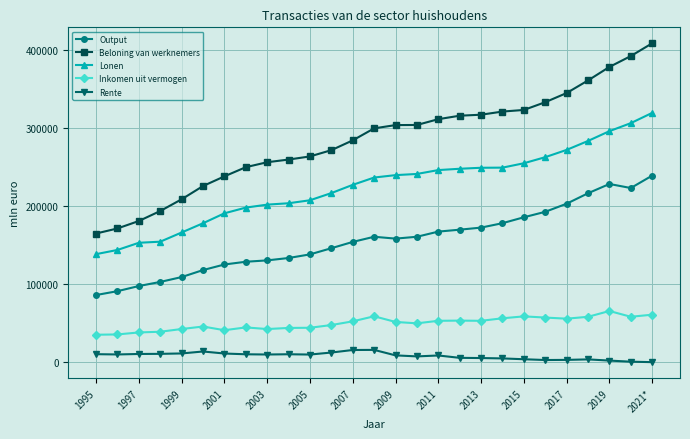

What is the value of the Beloning van werknemers point at the 16th from the left?

304293